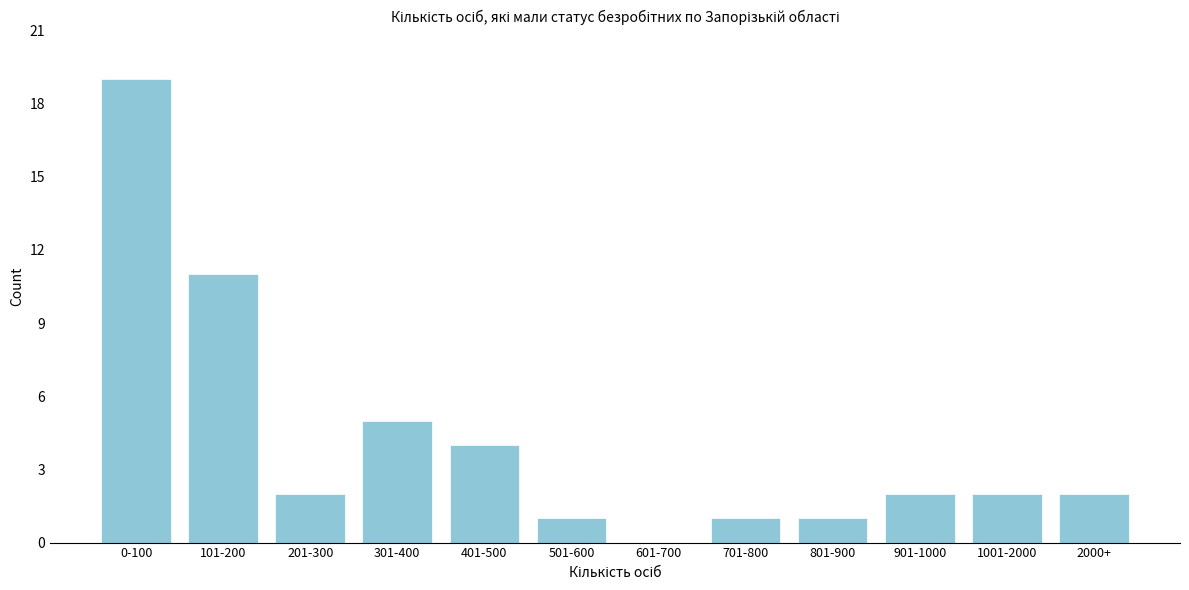

Reading left to right, extract all data points from this chart.

0-100=19	101-200=11	201-300=2	301-400=5	401-500=4	501-600=1	601-700=0	701-800=1	801-900=1	901-1000=2	1001-2000=2	2000+=2